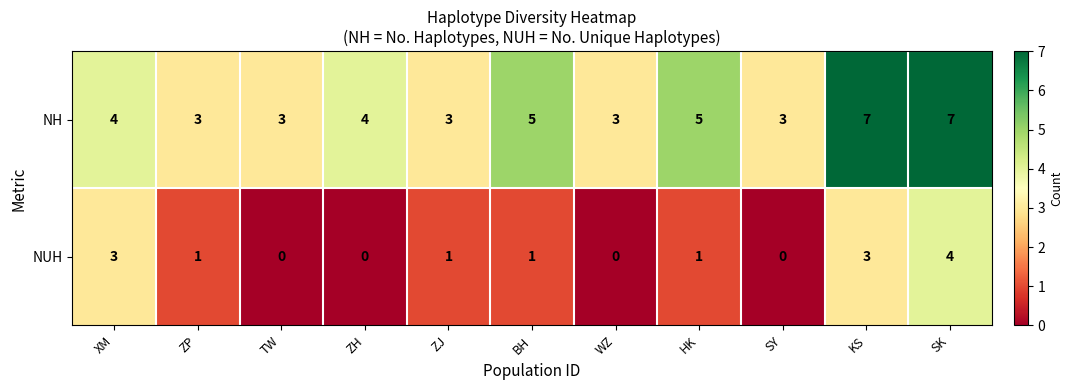

Rank the series by their maximum value, from lowest to highest.

NUH, NH